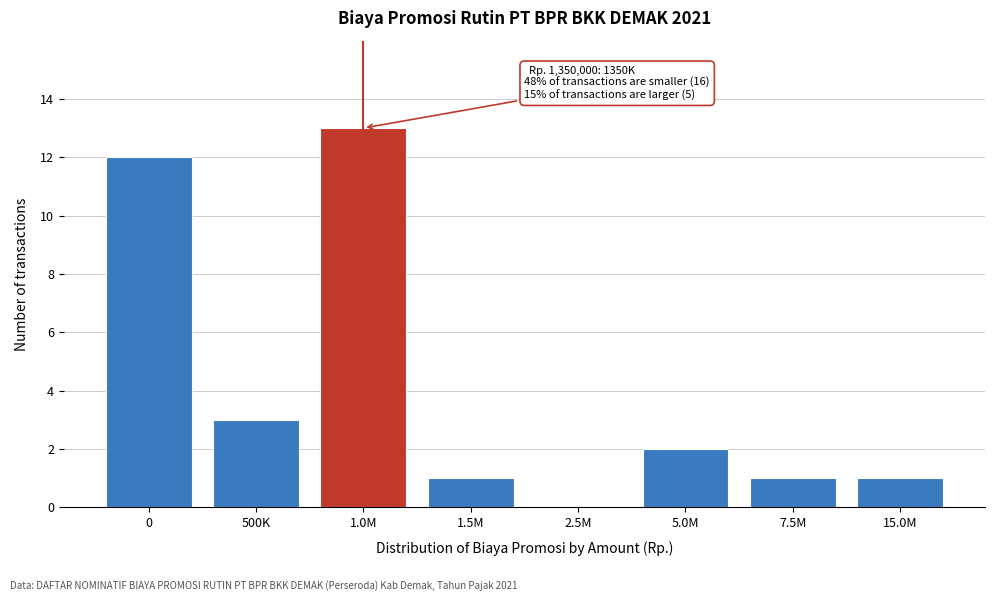

Reading right to left, extract all data points from this chart.

15.0M=1	7.5M=1	5.0M=2	2.5M=0	1.5M=1	1.0M=13	500K=3	0=12